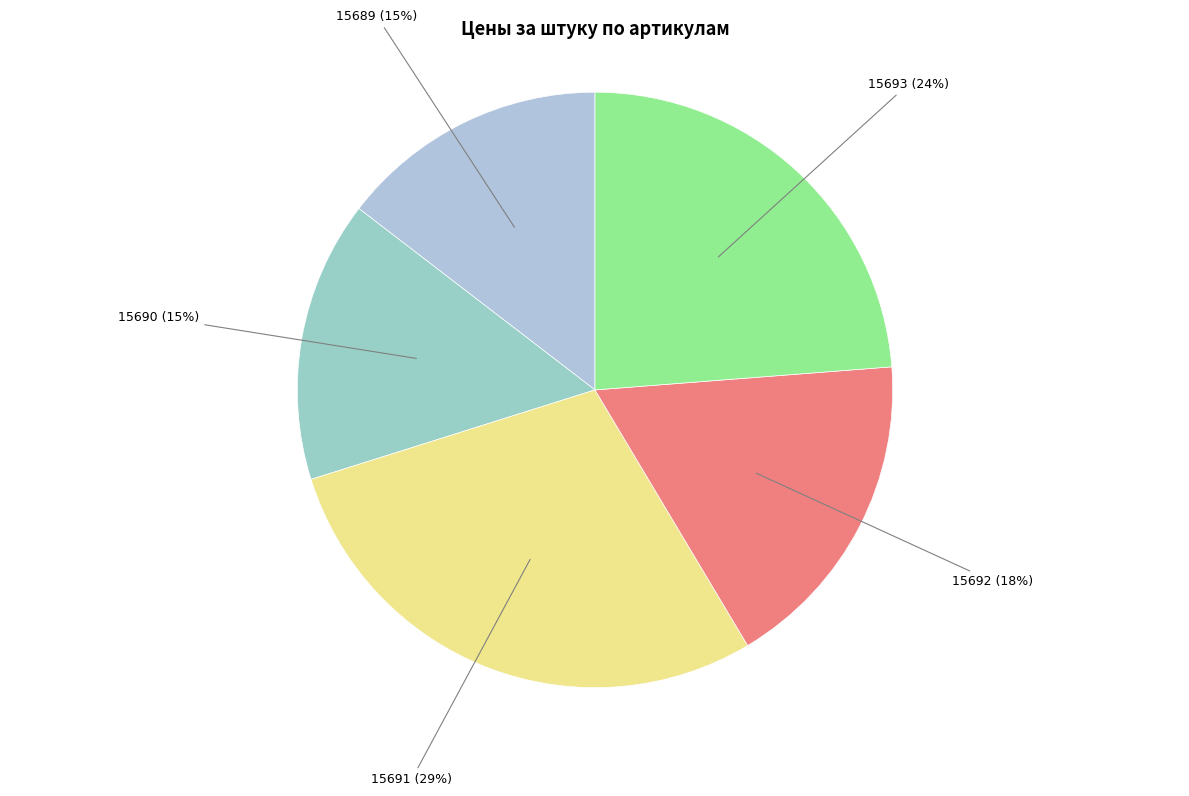

Does any single category account for the majority?

No